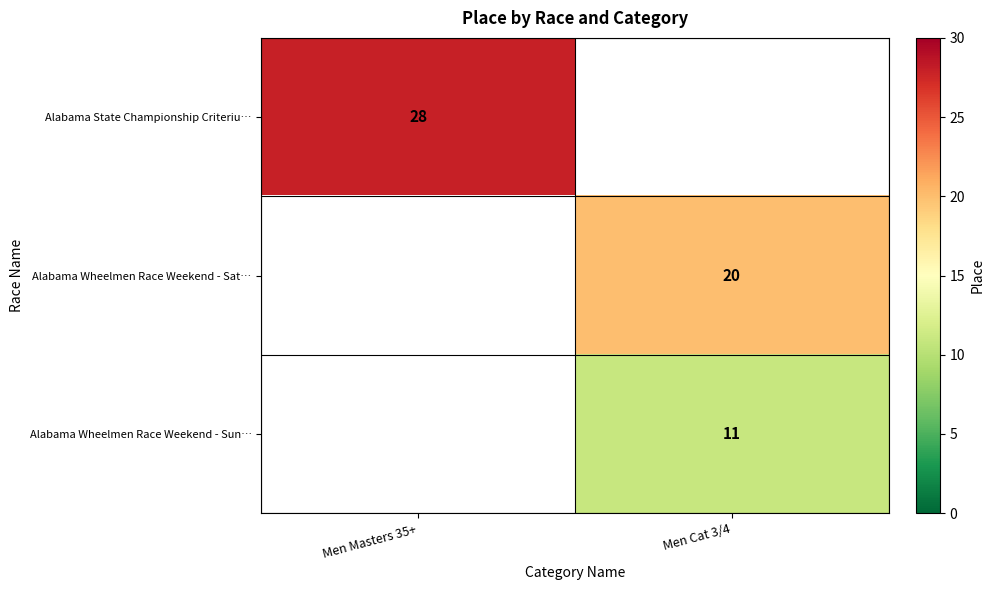

Which category has the highest value across all series?

Men Masters 35+